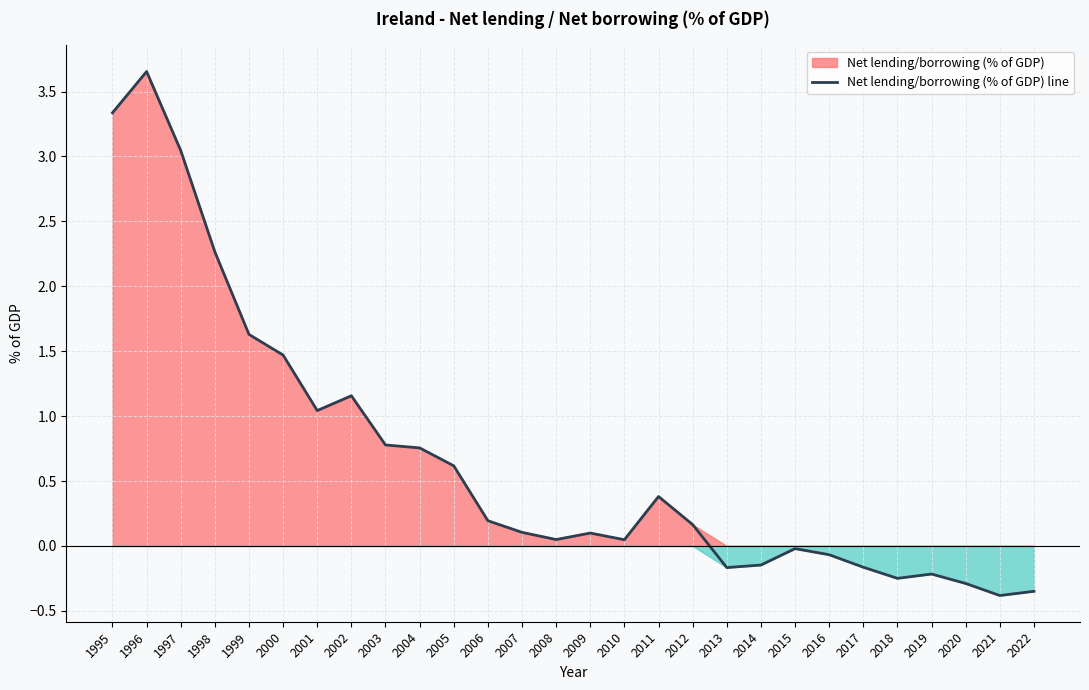

How many series are shown in this chart?

1